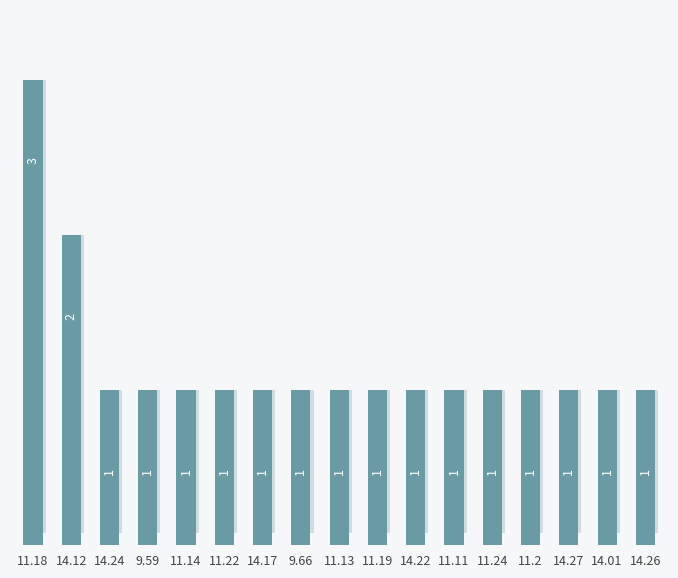

Does the chart contain stacked bars?

No